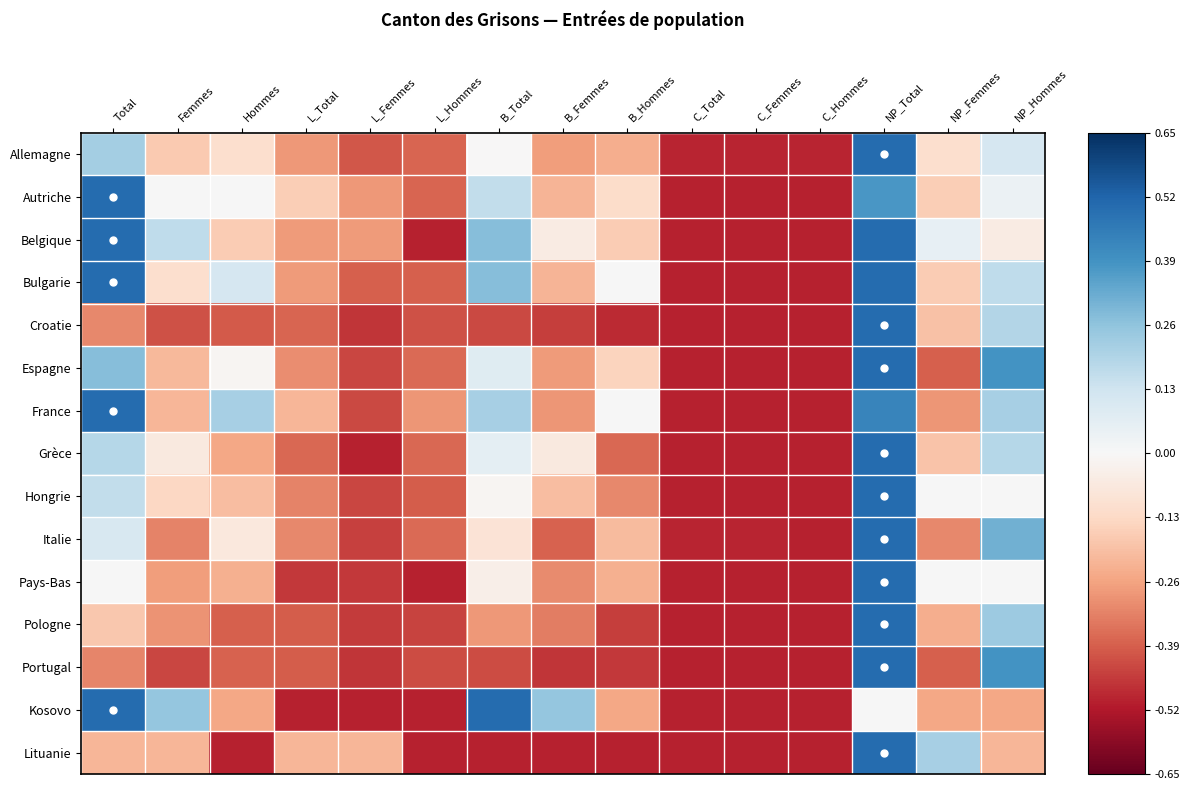

Which has a higher value, B_Total or B_Femmes?

B_Total